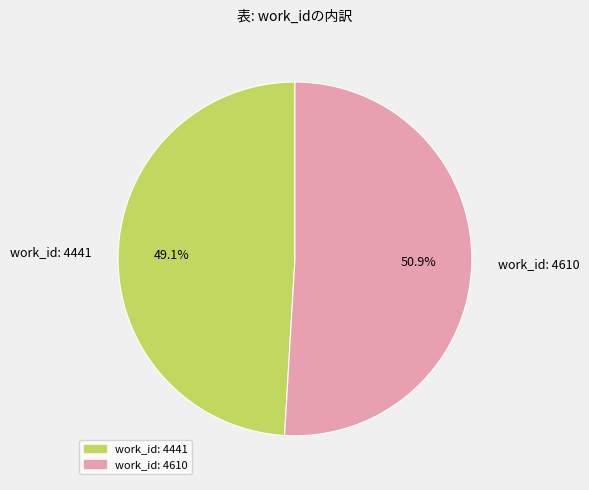

To the nearest percent, what is the average slice percentage?

50%